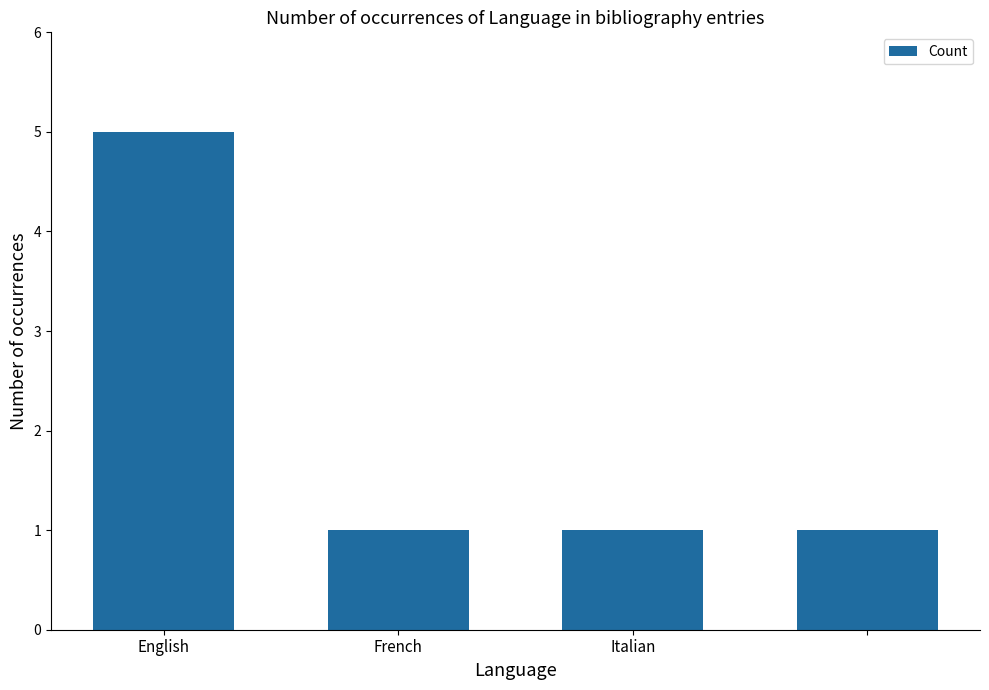

How many bars are there in total?

4